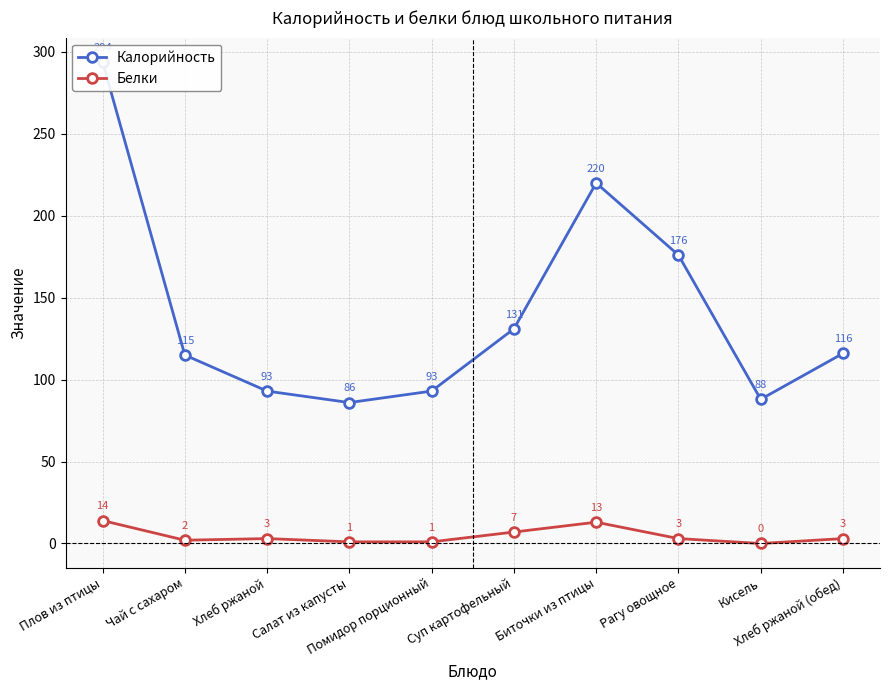

Which has a higher value, Хлеб ржаной or Рагу овощное?

Рагу овощное